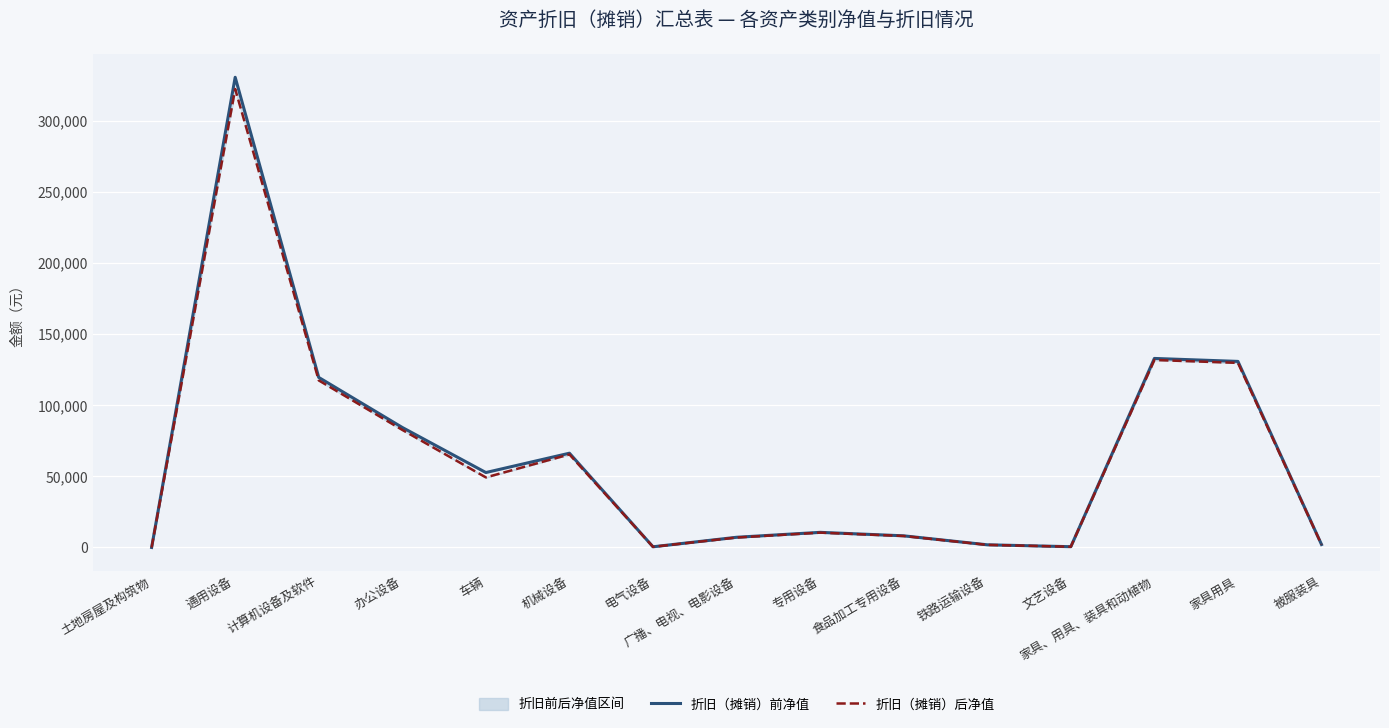

At 计算机设备及软件, list the series in order from largest to smallest.

折旧（摊销）前净值, 折旧（摊销）后净值